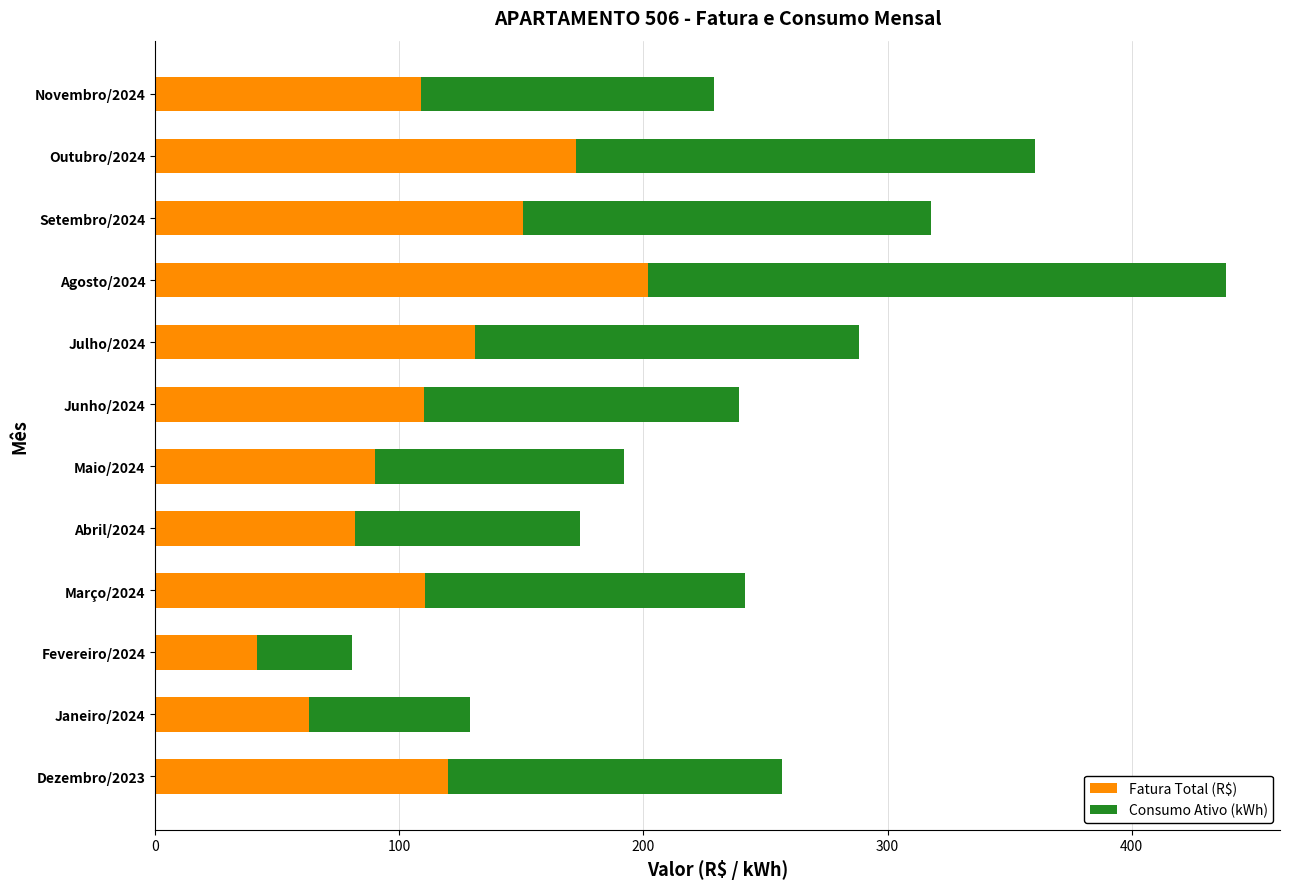

What value does the Fatura Total (R$) series have at Março/2024?

110.6